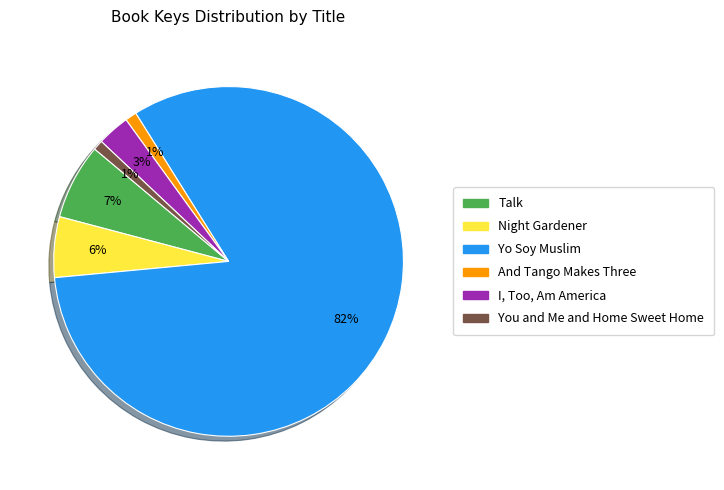

To the nearest percent, what is the average slice percentage?

17%